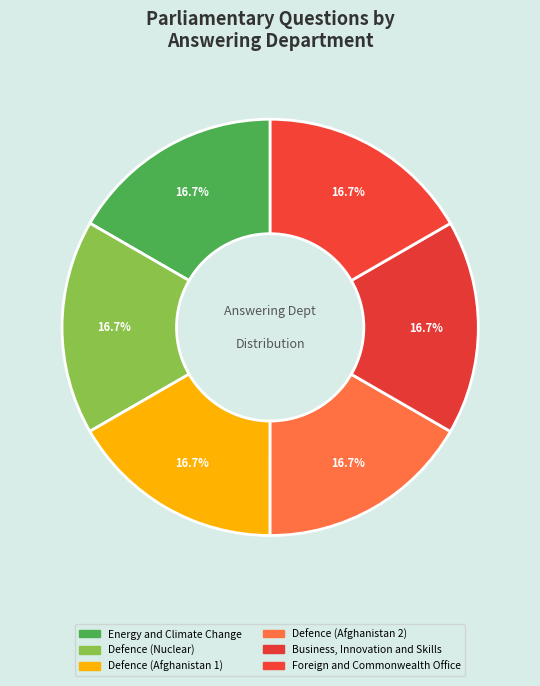

How many segments does this pie chart have?

6